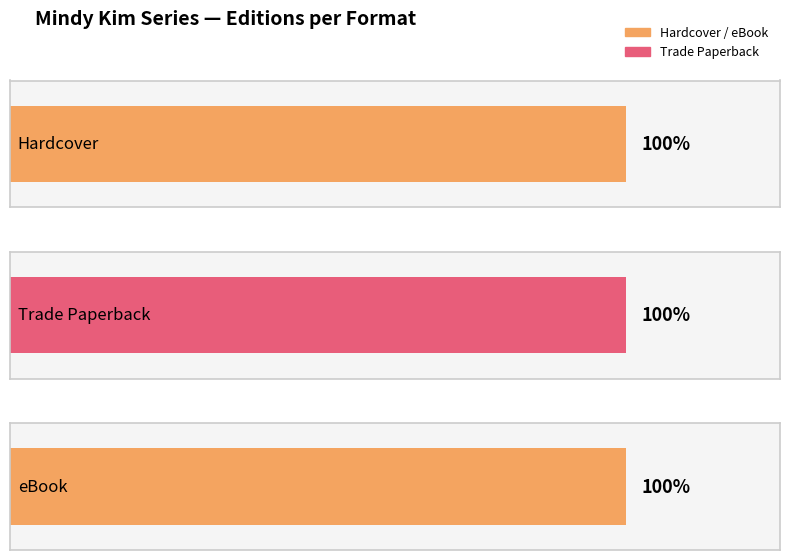

Which series has the largest total across all categories?

Hardcover